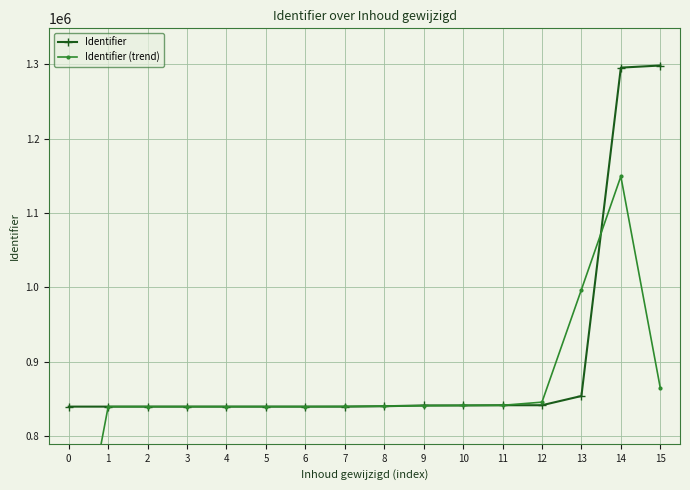

After their last crossing, which series has the higher values: Identifier (trend) or Identifier?

Identifier